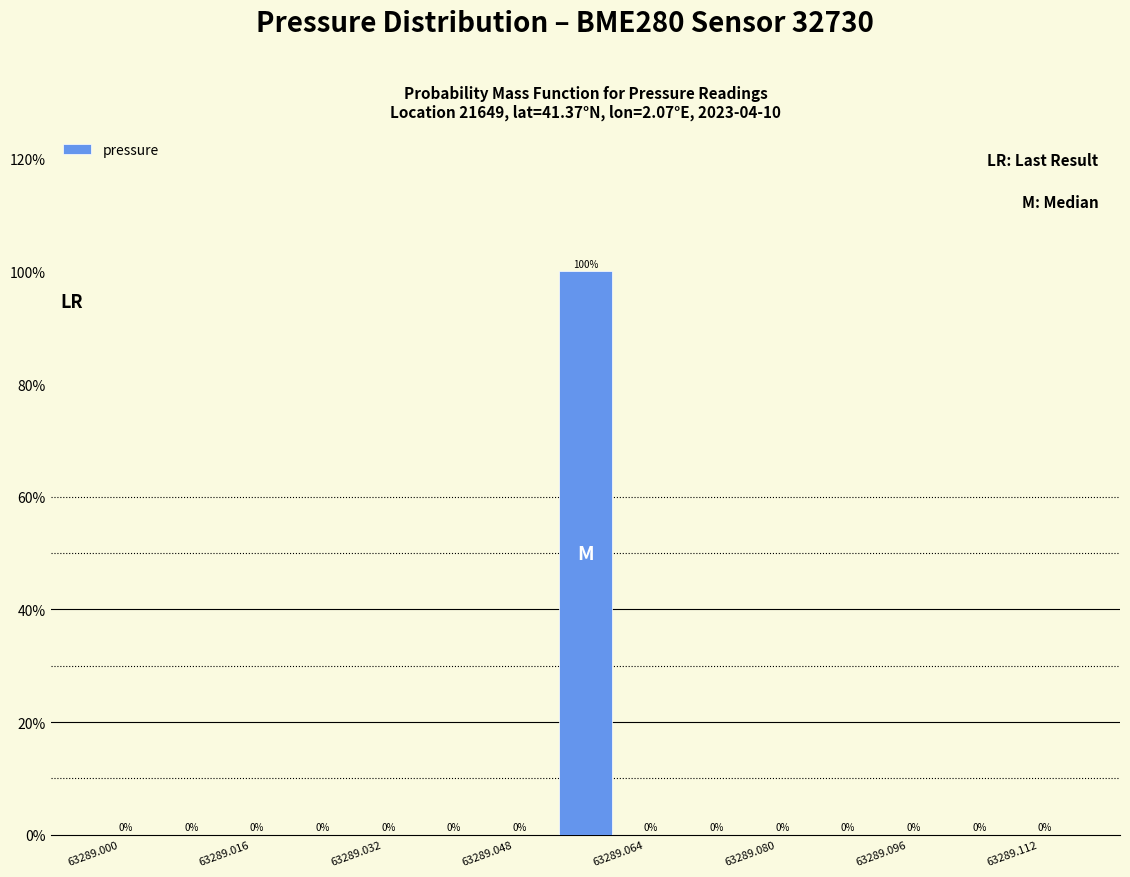

Read against the x-axis, roughly where is the centre of the tallest bar?

63289.060